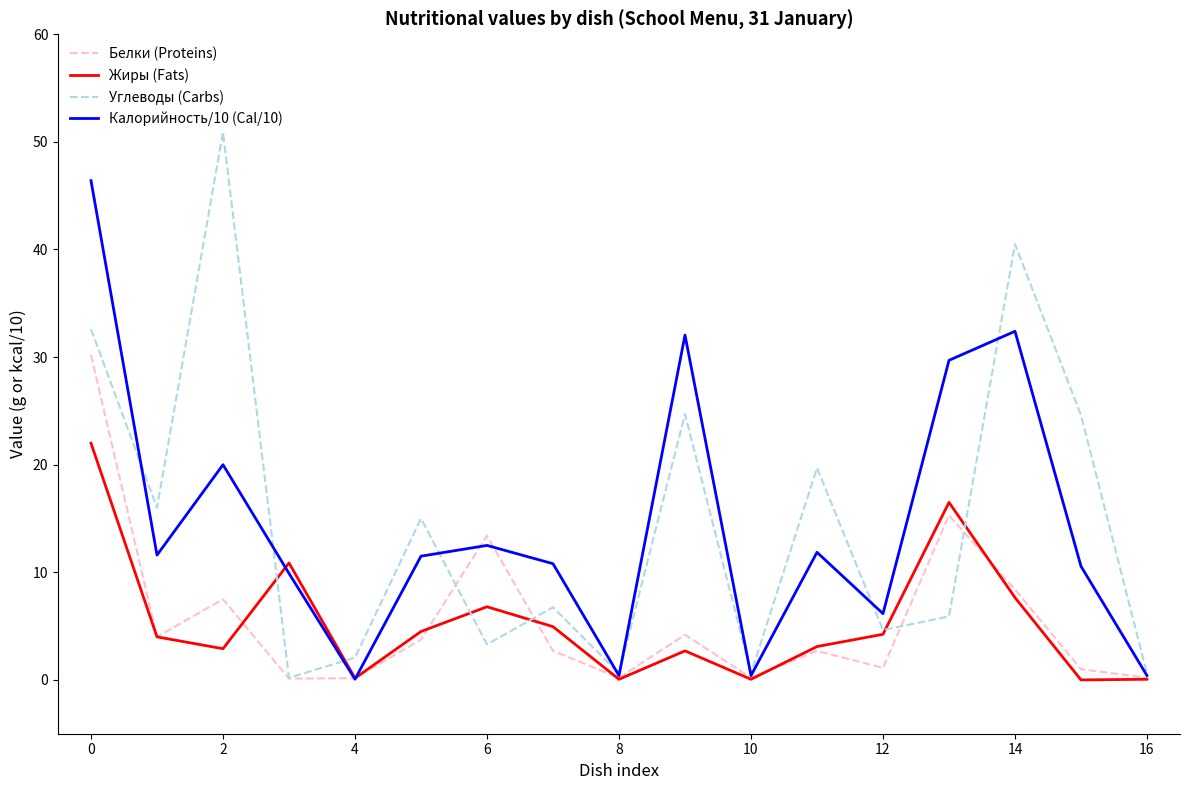

Rank the series by their maximum value, from highest to lowest.

Углеводы (Carbs), Калорийность/10 (Cal/10), Белки (Proteins), Жиры (Fats)